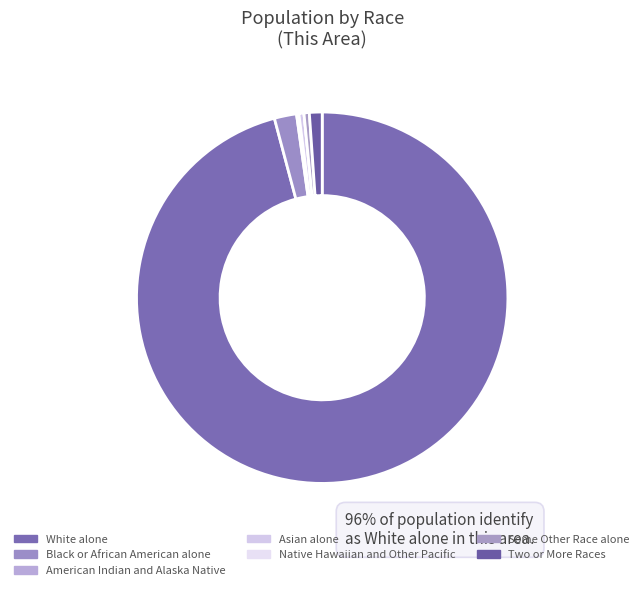

The Asian alone slice represents 0% of the pie. True or false?

True